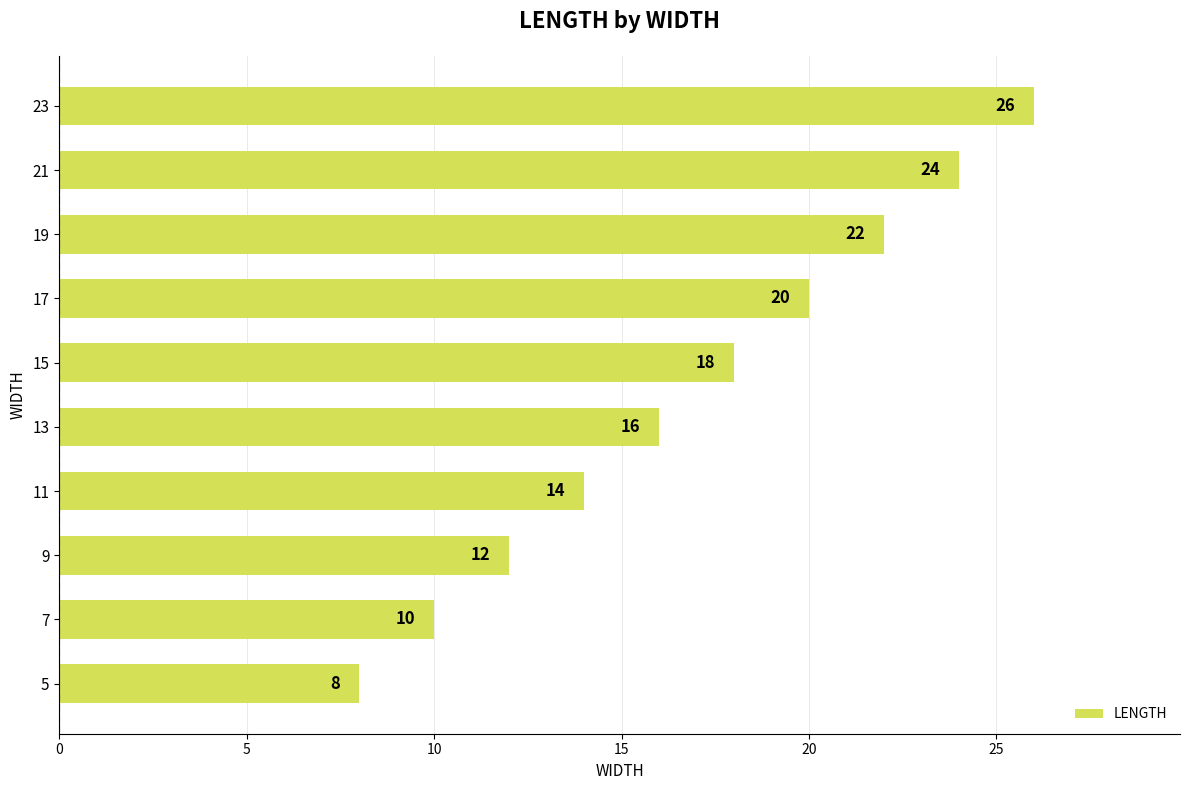

Where is the data nearest to the value 17?

13